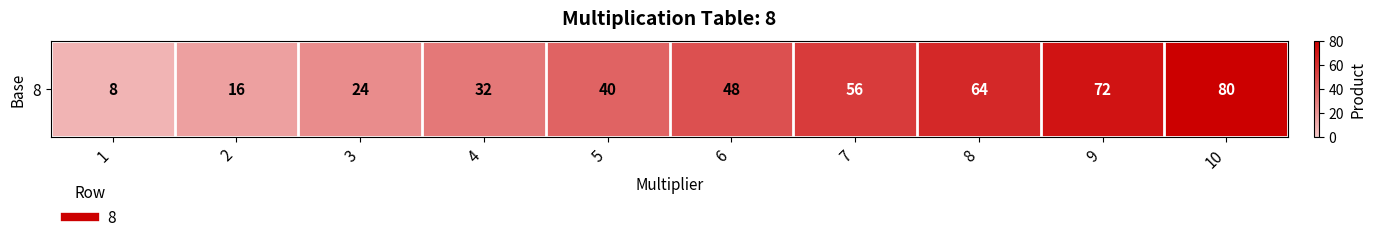

What is the sum of all values?

440